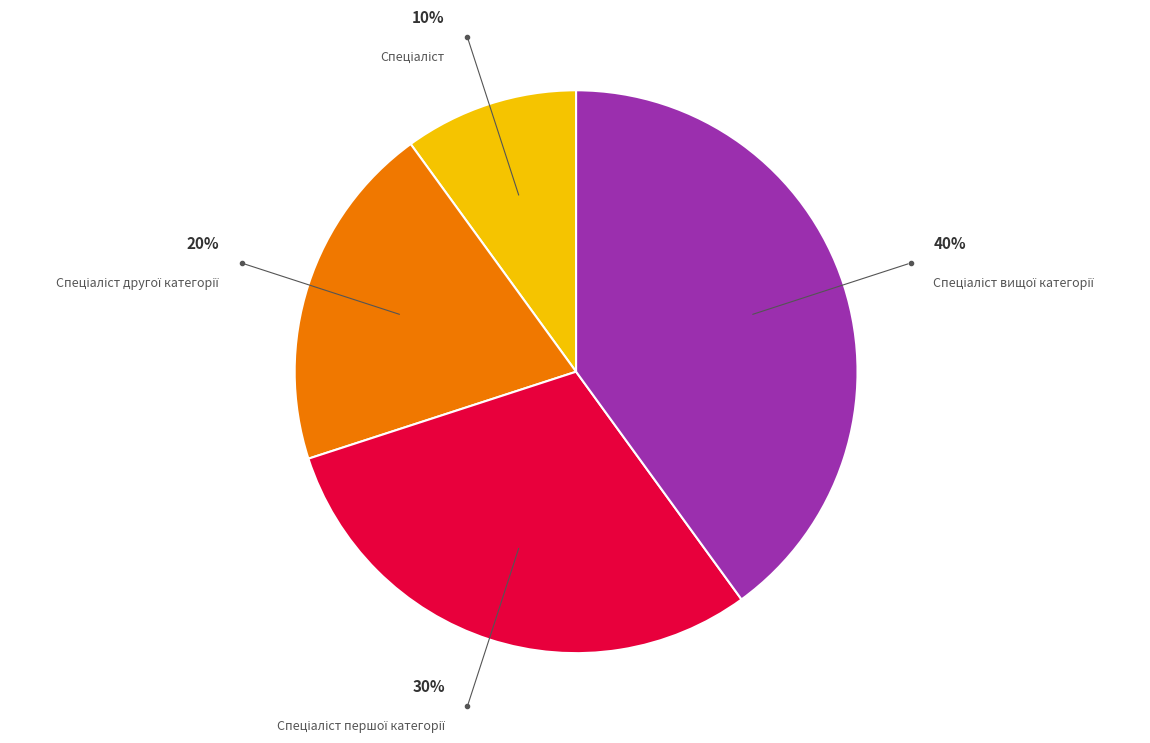

To the nearest percent, what is the average slice percentage?

25%